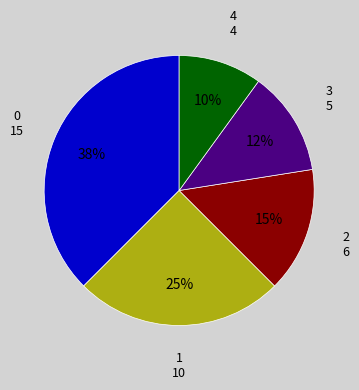

To the nearest percent, what is the average slice percentage?

20%